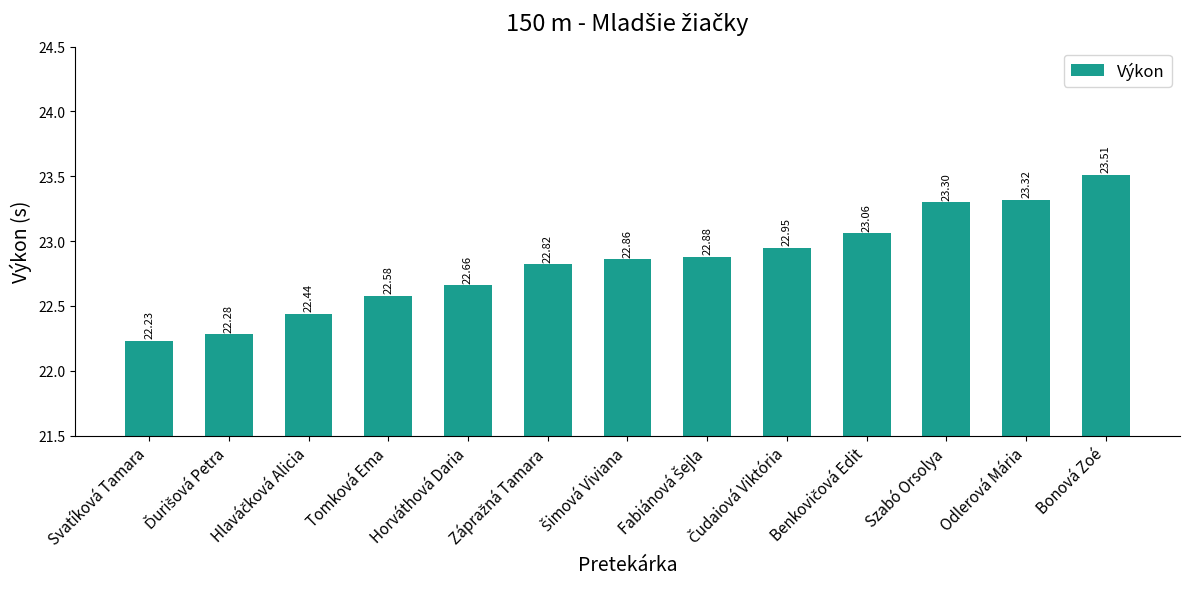

What is the change in value from Szabó Orsolya to Bonová Zoé?

+0.2